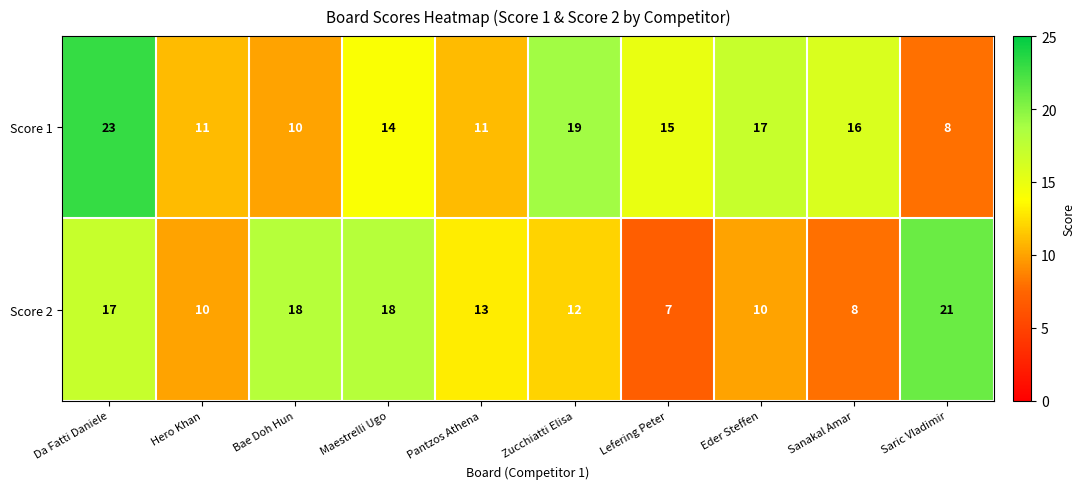

Rank the series by their maximum value, from lowest to highest.

Score 2, Score 1